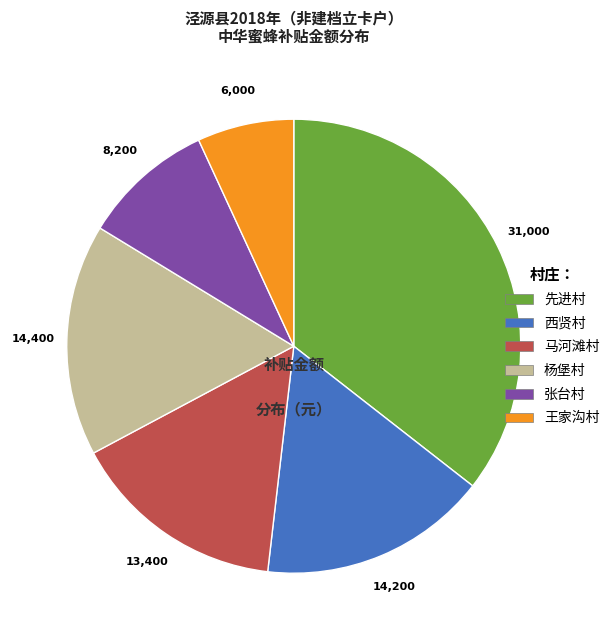

Between 张台村 and 马河滩村, which is larger?

马河滩村